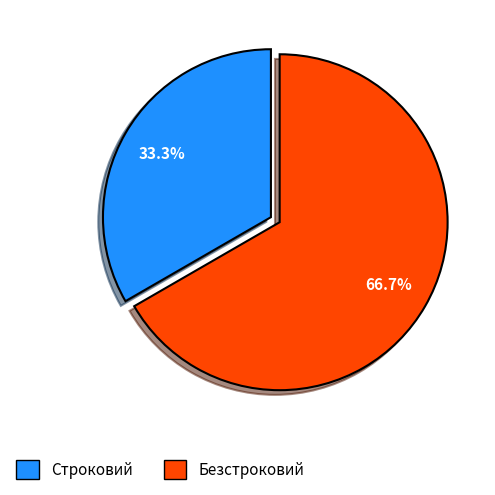

To the nearest percent, what is the difference between the largest and smallest slice percentages?

33%